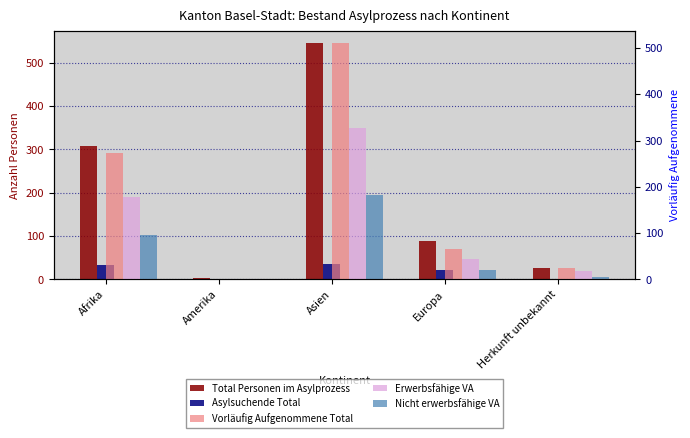

What is the average value of the Erwerbsfähige VA series?

114